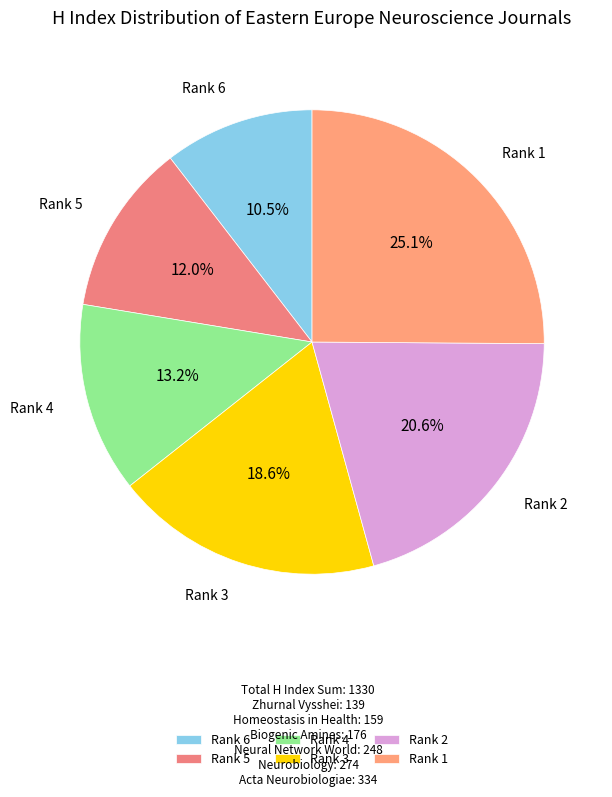

What is the largest slice in the pie chart?

Rank 1